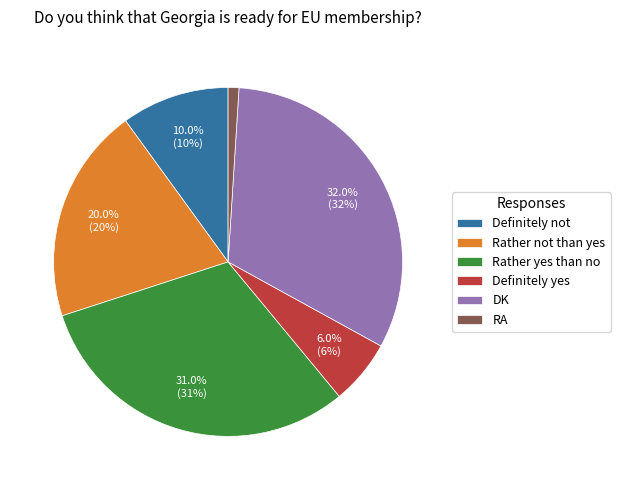

The Rather yes than no slice represents 31% of the pie. True or false?

True